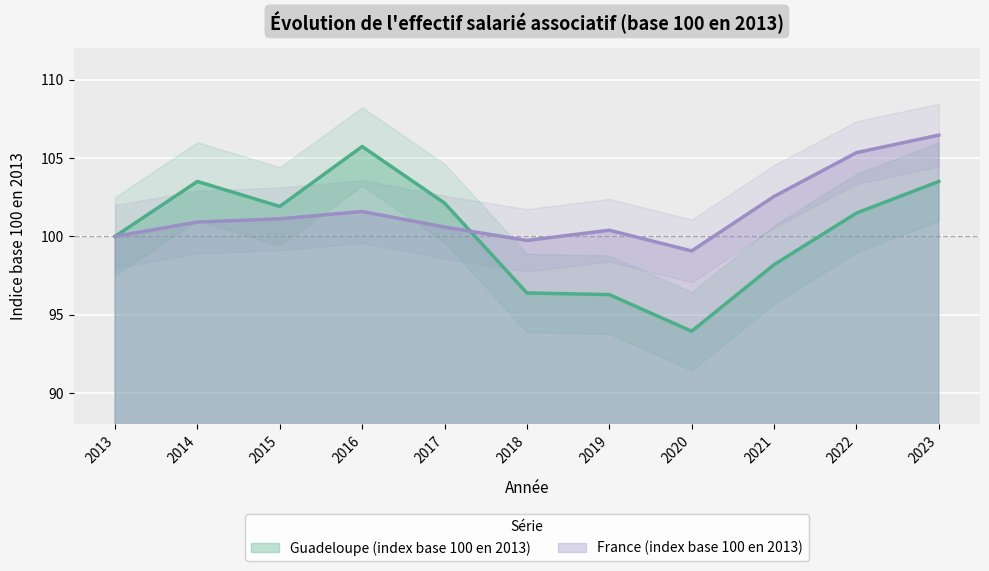

What is the sum of all France (index base 100 en 2013) values?

1117.8